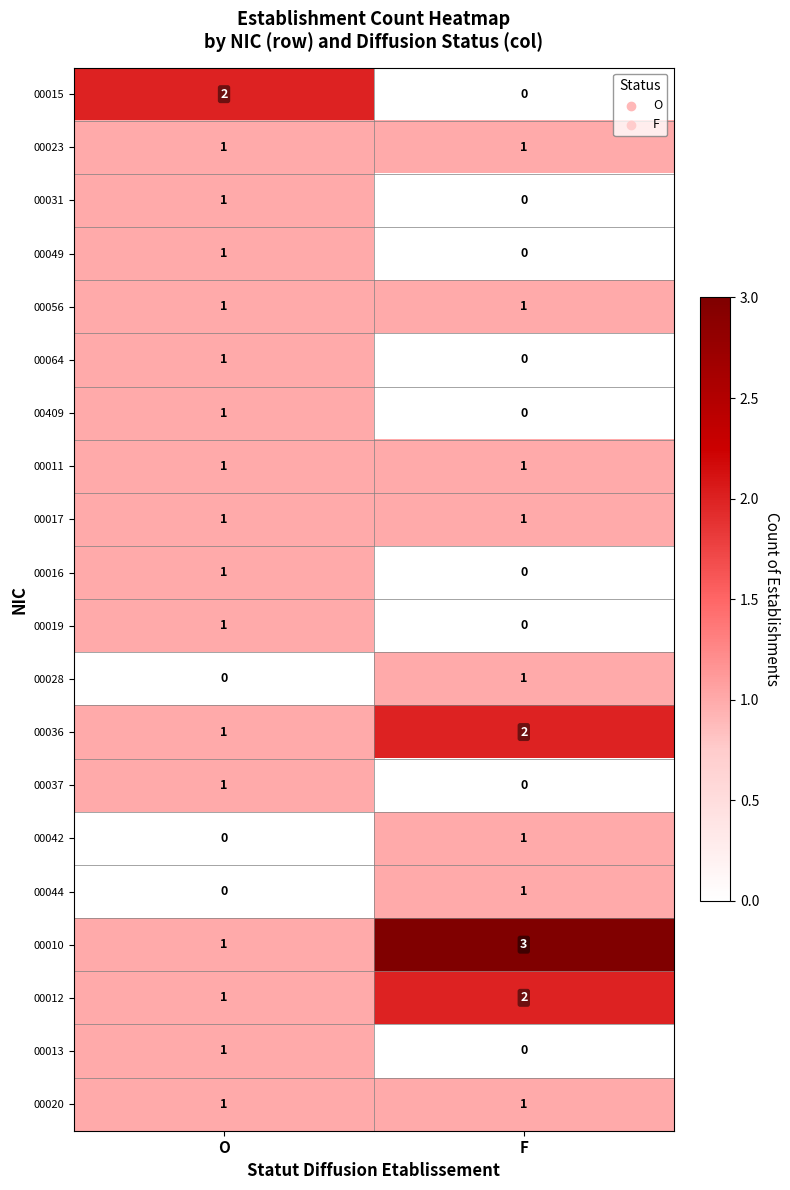

Which category has the highest value in the 00019 series?

O